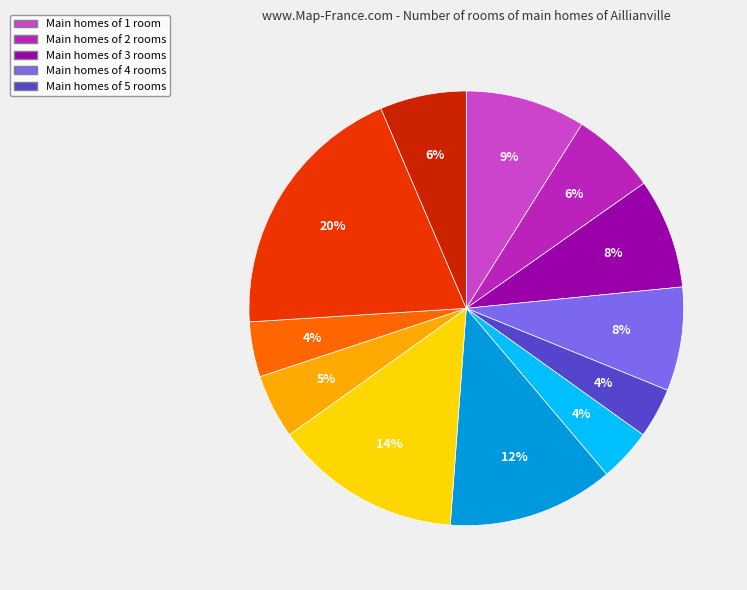

How many segments does this pie chart have?

12